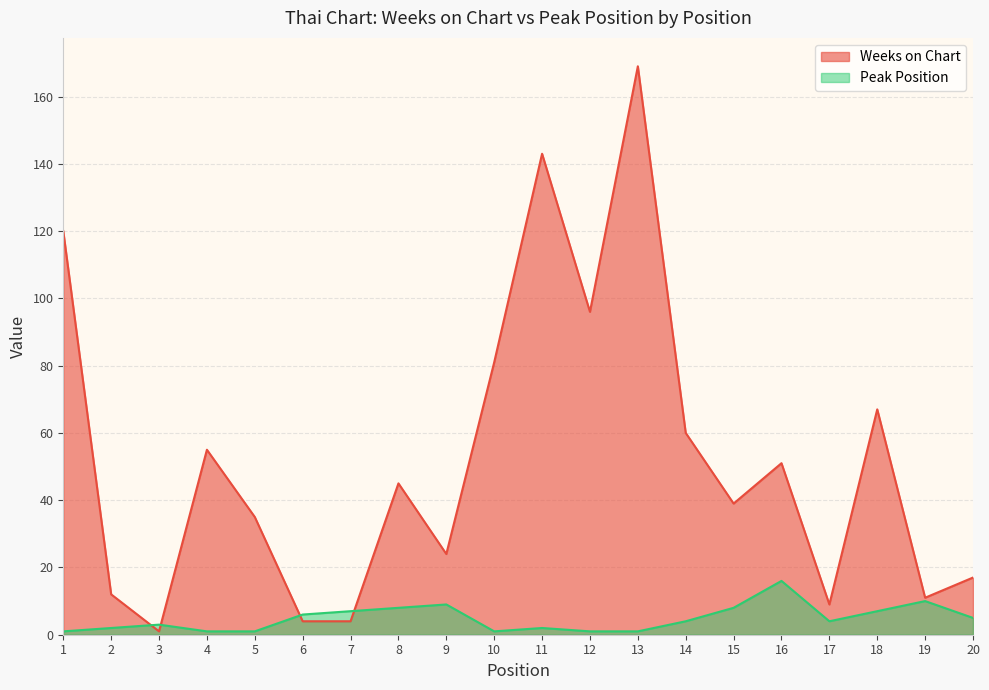

What is the value of the Peak Position point at the 13th from the left?

1